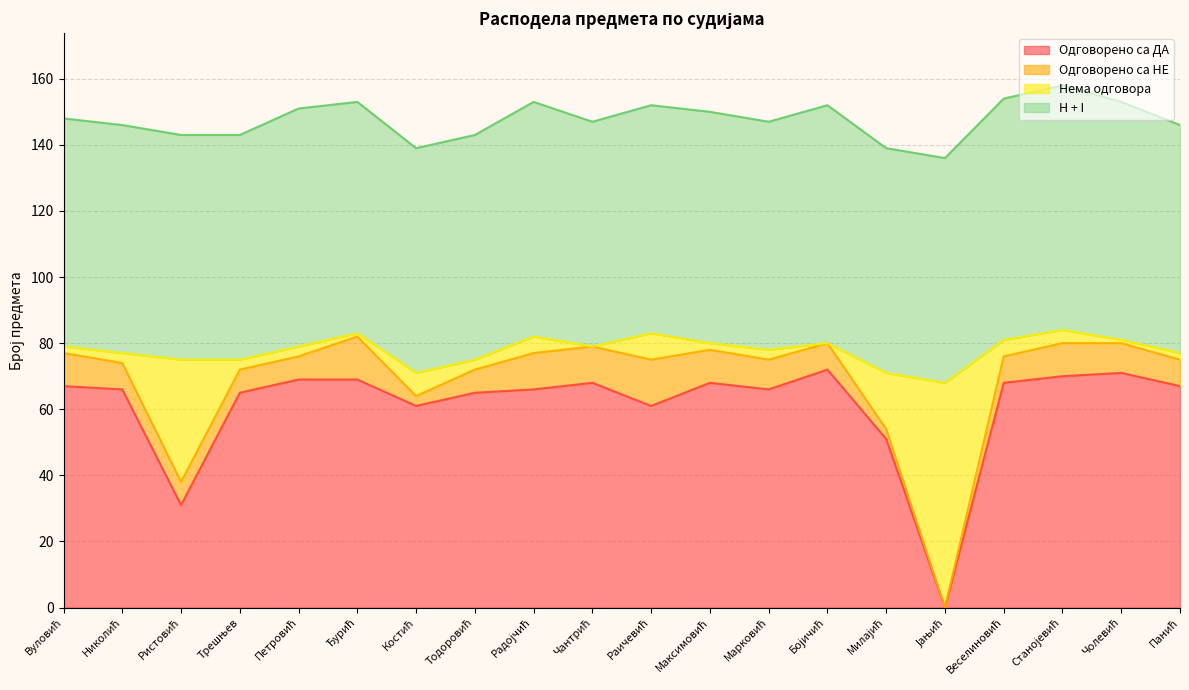

What is the label of the 1st point from the right?

Панић